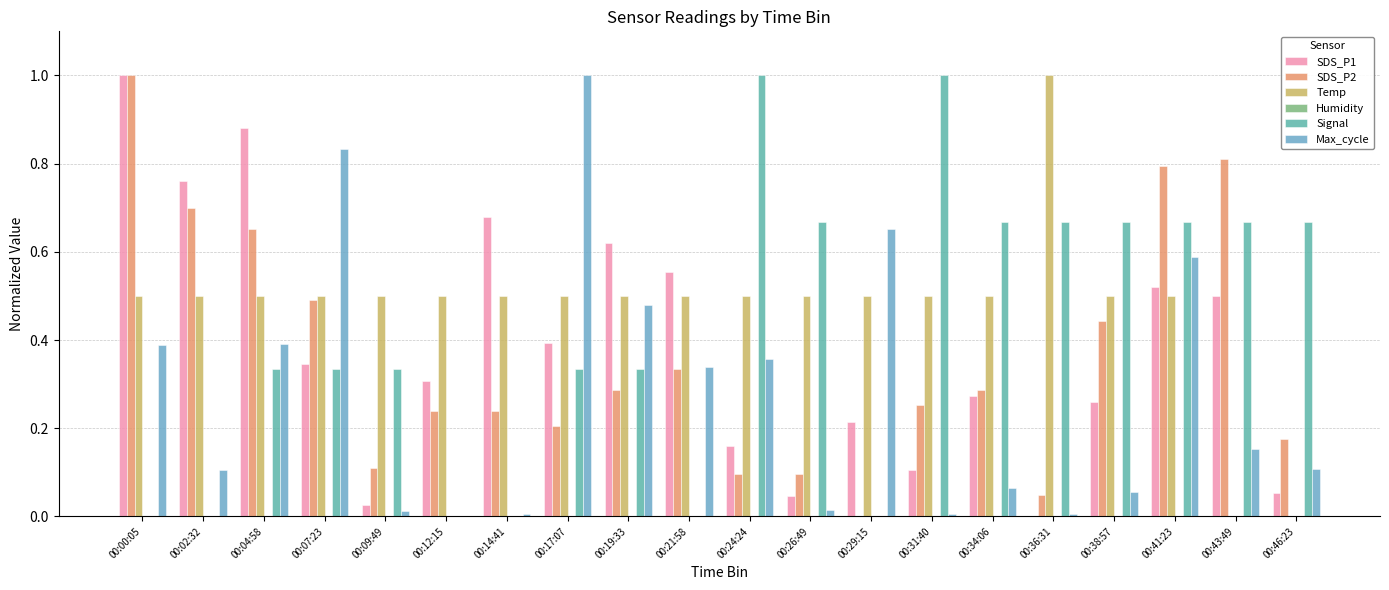

List the series in order of their peak value, lowest first.

Humidity, SDS_P1, SDS_P2, Temp, Signal, Max_cycle